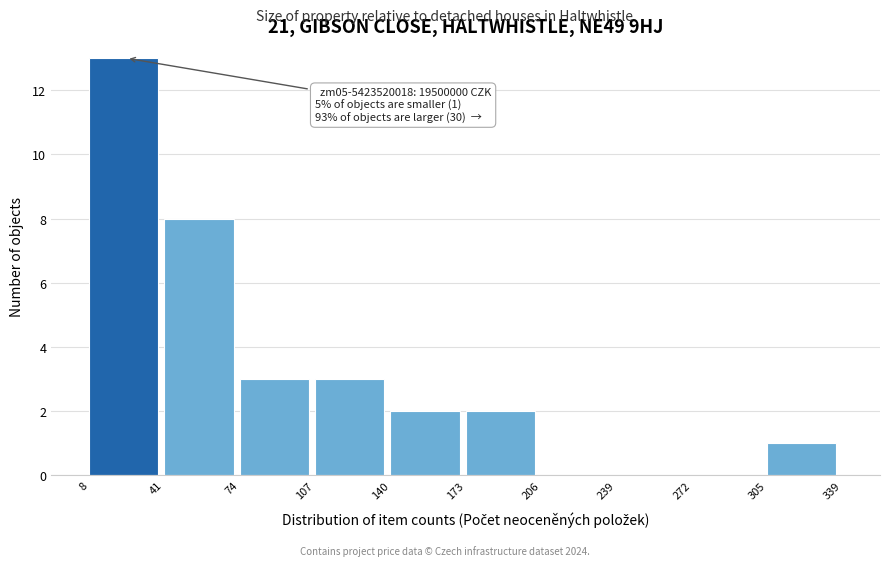

Which range on the x-axis has the tallest bar?

8 to 41